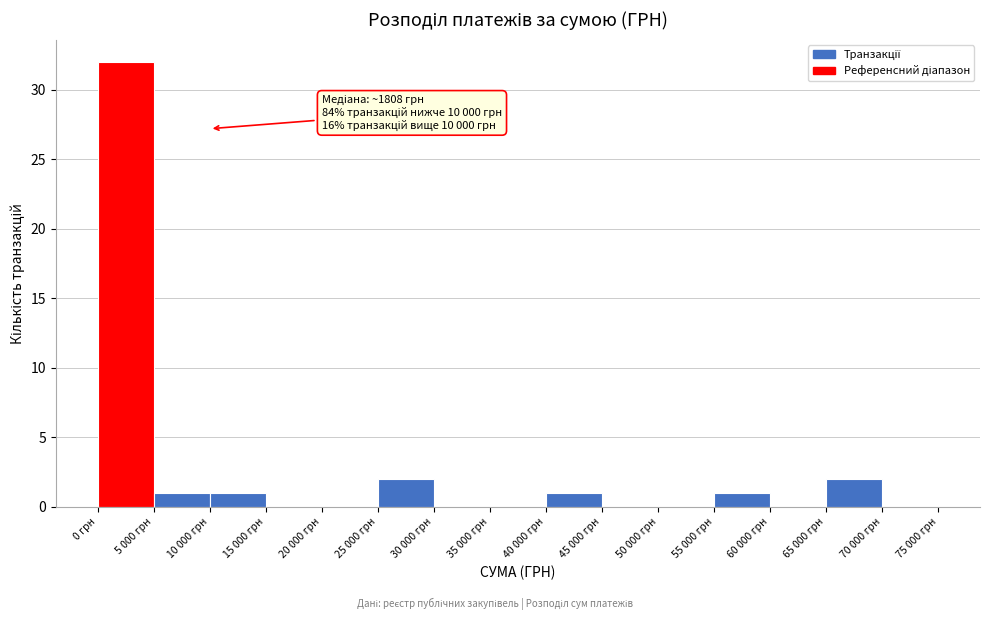

Reading left to right, what are all the values shown in this chart?

0 грн=32	5 000 грн=1	10 000 грн=1	15 000 грн=0	20 000 грн=0	25 000 грн=2	30 000 грн=0	35 000 грн=0	40 000 грн=1	45 000 грн=0	50 000 грн=0	55 000 грн=1	60 000 грн=0	65 000 грн=2	70 000 грн=0